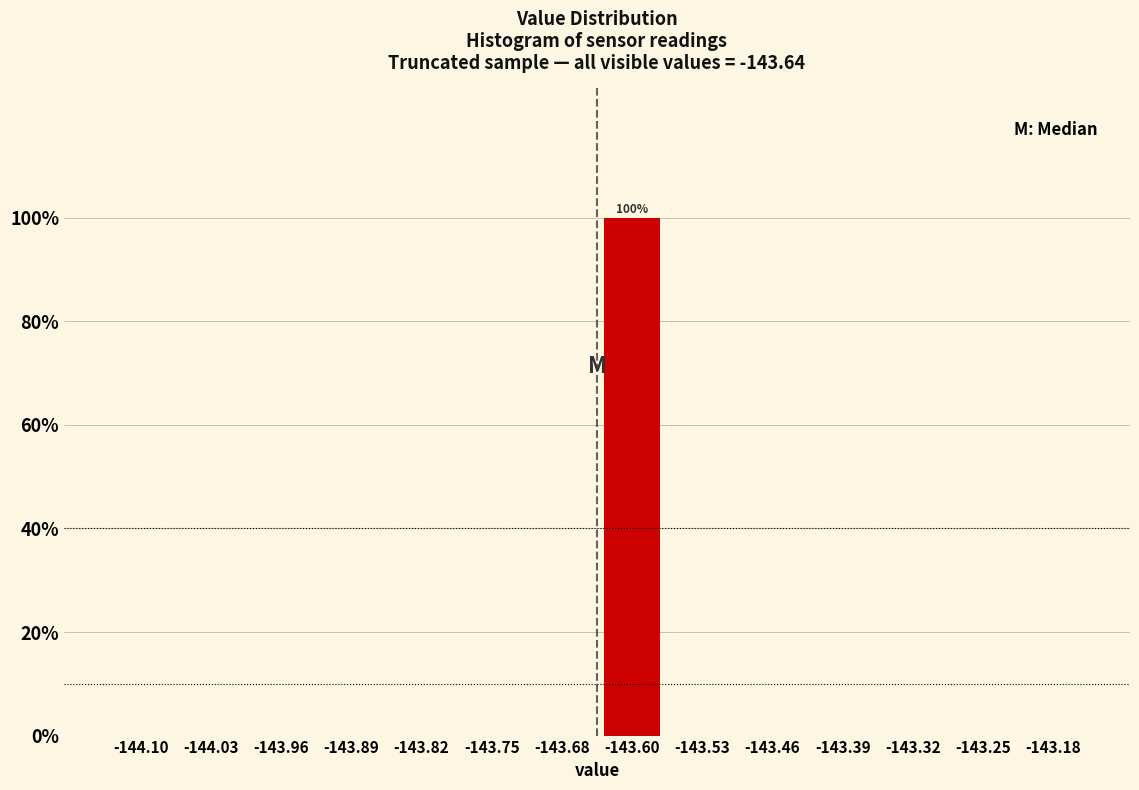

Over which range of the x-axis is the bar tallest?

-143.64 to -143.57